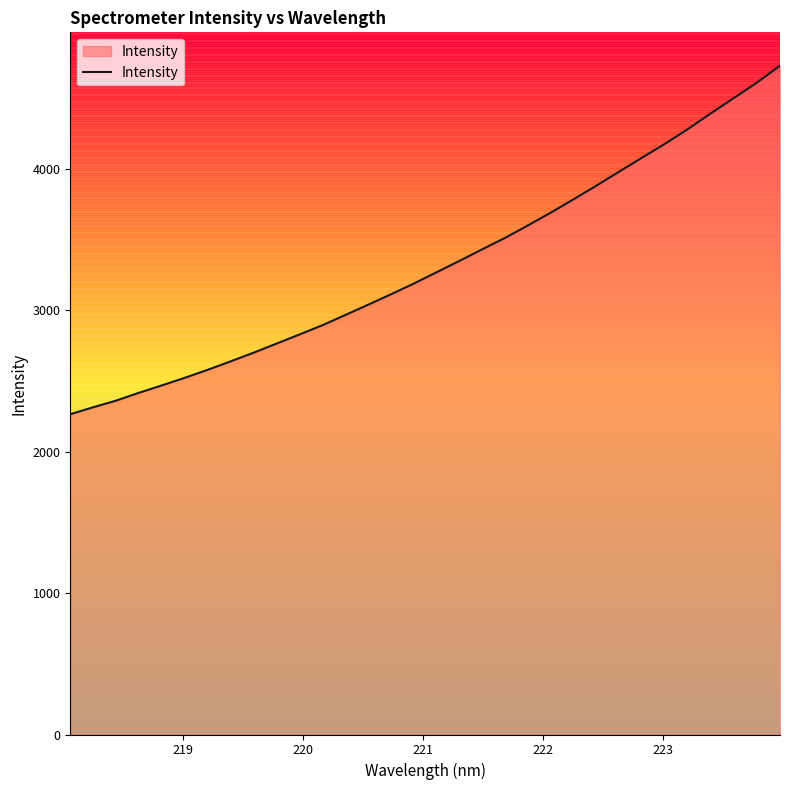

Reading left to right, transcribe all the data shown in this chart.

2264.8	2313.7	2360.8	2416.2	2468.4	2522.2	2578.6	2638.4	2699.5	2763.8	2828.0	2893.5	2965.7	3038.8	3112.4	3188.6	3269.1	3349.3	3431.8	3512.5	3601.1	3691.7	3786.3	3883.2	3982.7	4081.2	4179.3	4283.4	4394.2	4501.6	4610.0	4728.1